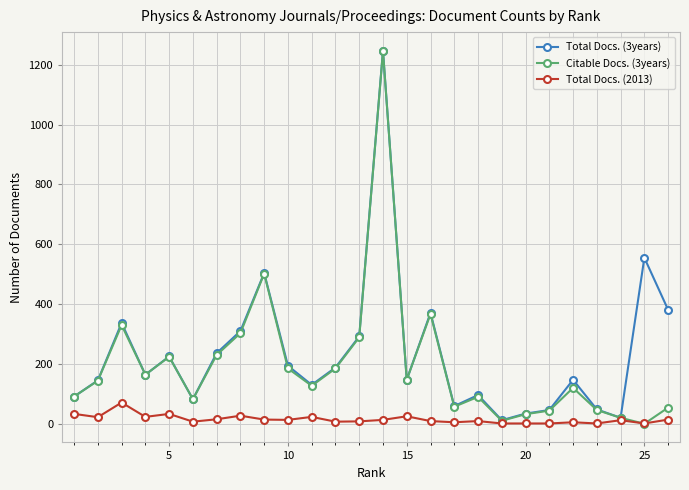

True or false: Total Docs. (2013) has more than 1 points higher than both neighbors.

True